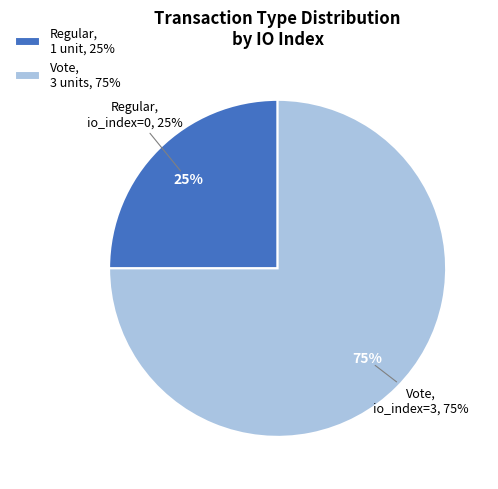

To the nearest percent, what is the combined percentage of Vote and Regular?

100%